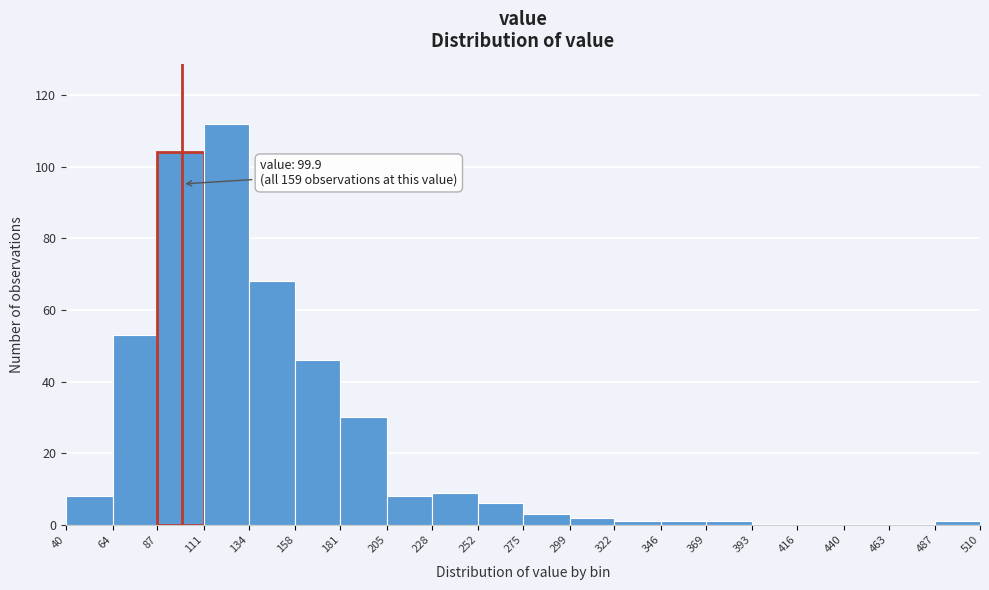

Over which range of the x-axis is the bar tallest?

111 to 134